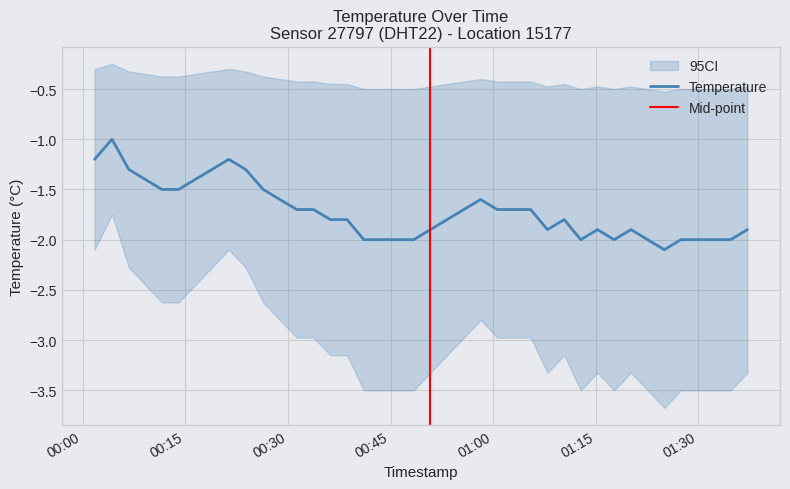

What value does the data have at 2022-12-18T00:45:58?

-2.0